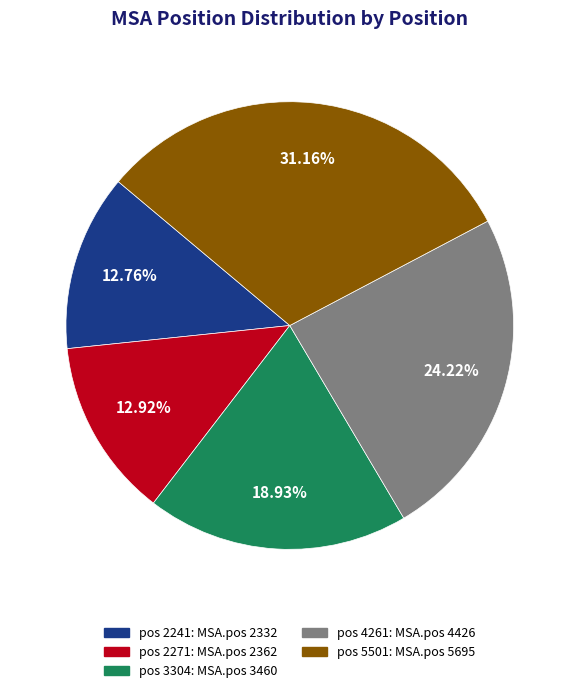

Count the number of slices in the pie.

5